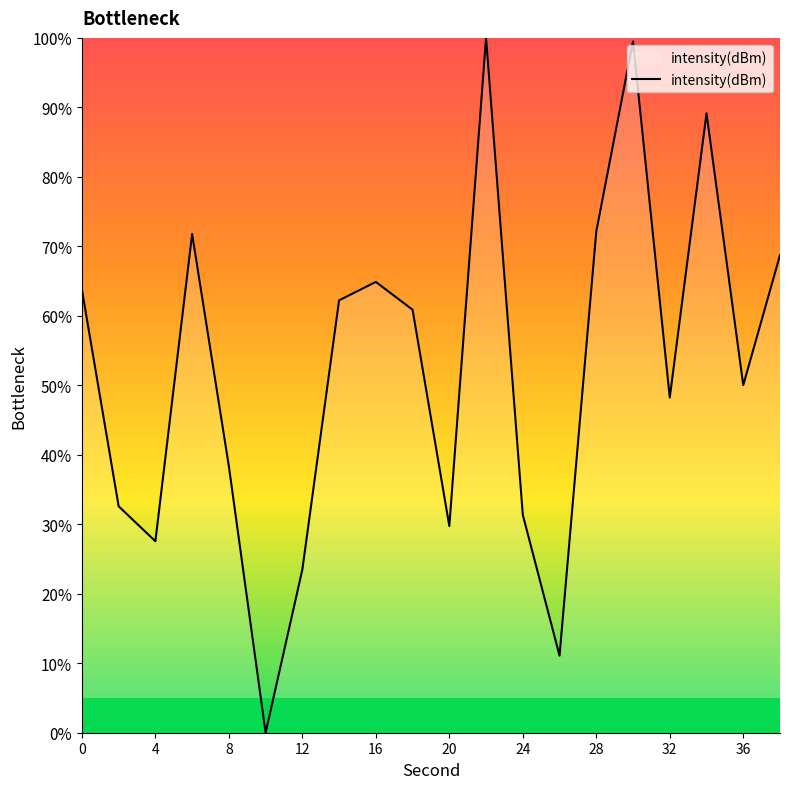

What is the greatest value displayed?

100.0